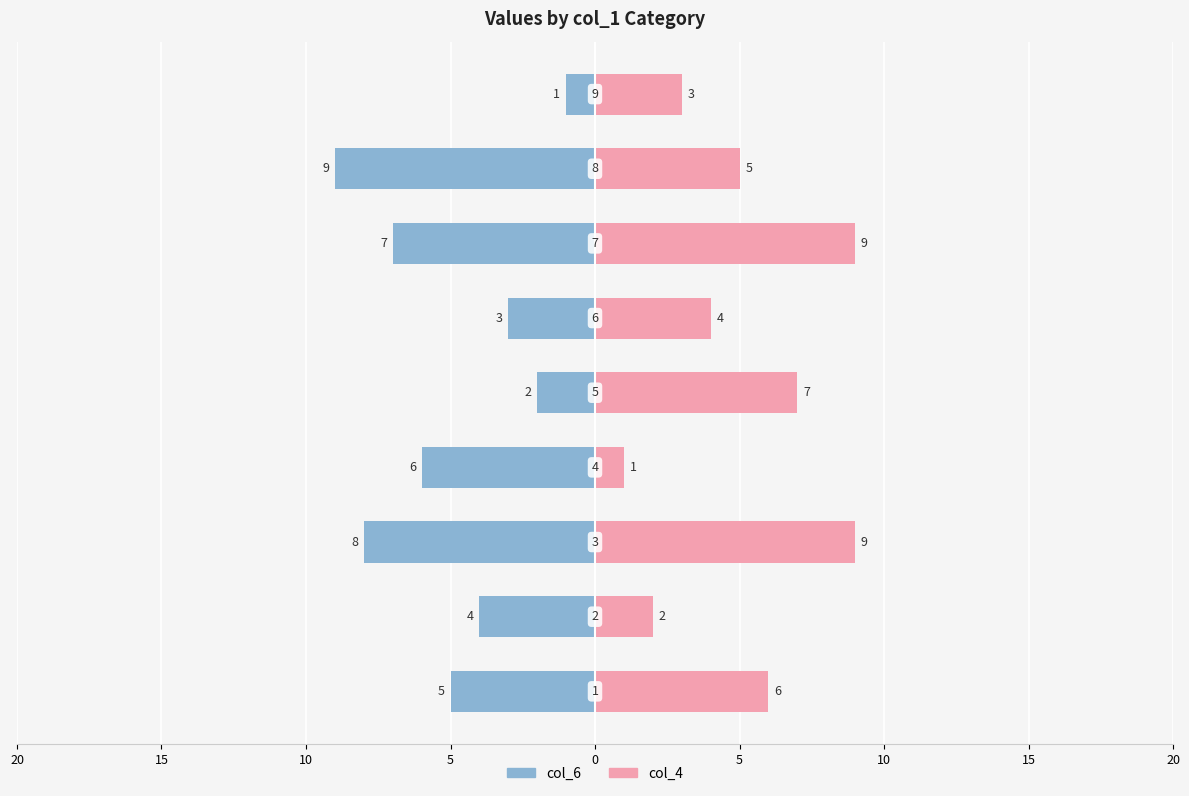

Count the col_4 values in the range 3 to 7.

5